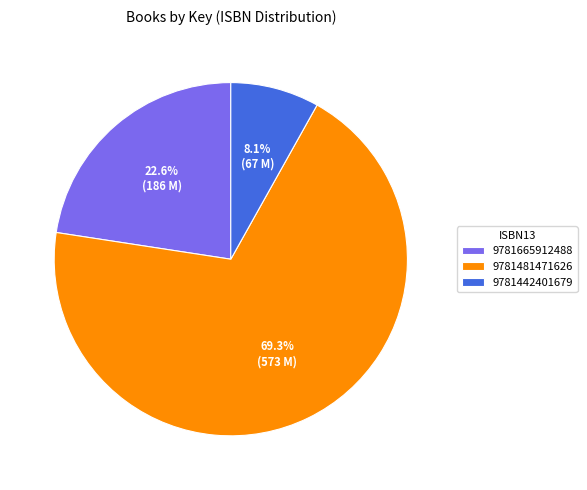

What is the largest slice in the pie chart?

9781481471626